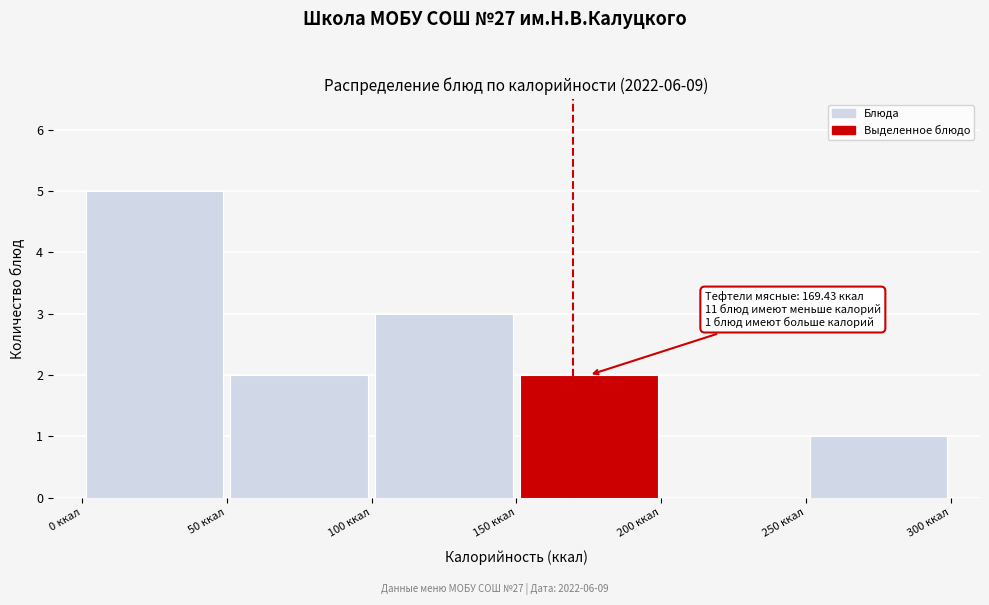

Over which range of the x-axis is the bar tallest?

0 to 50